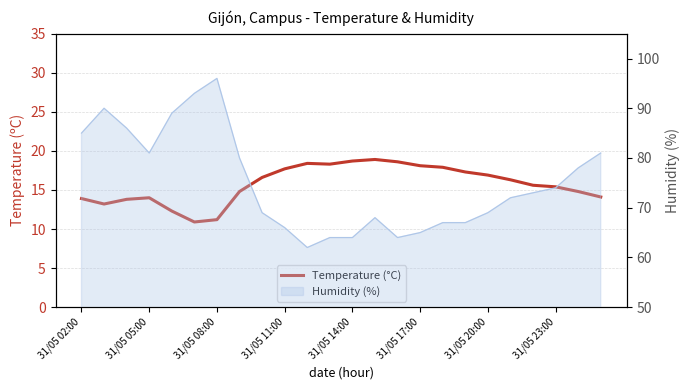

Does the chart have visible grid lines?

Yes